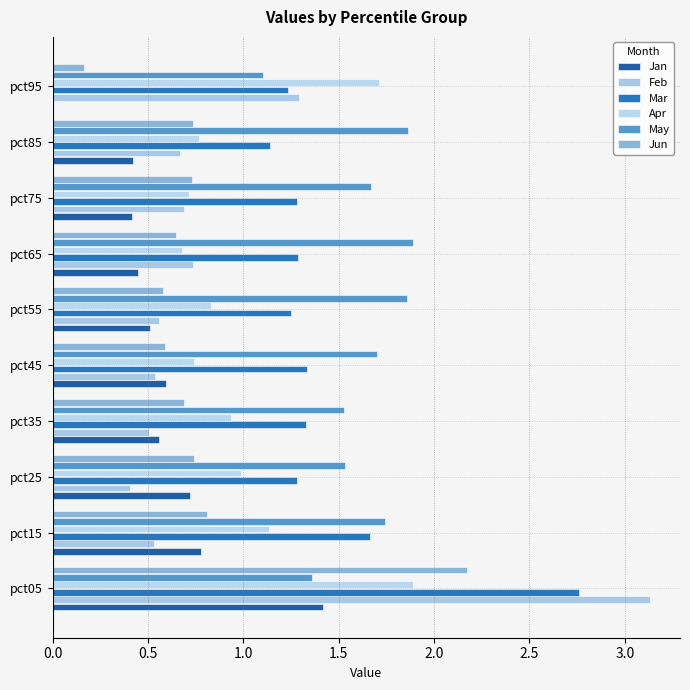

Reading right to left, list all the values displayed in this chart.

Jan: 0.0	0.4	0.4	0.4	0.5	0.6	0.6	0.7	0.8	1.4
Feb: 1.3	0.7	0.7	0.7	0.6	0.5	0.5	0.4	0.5	3.1
Mar: 1.2	1.1	1.3	1.3	1.2	1.3	1.3	1.3	1.7	2.8
Apr: 1.7	0.8	0.7	0.7	0.8	0.7	0.9	1.0	1.1	1.9
May: 1.1	1.9	1.7	1.9	1.9	1.7	1.5	1.5	1.7	1.4
Jun: 0.2	0.7	0.7	0.6	0.6	0.6	0.7	0.7	0.8	2.2